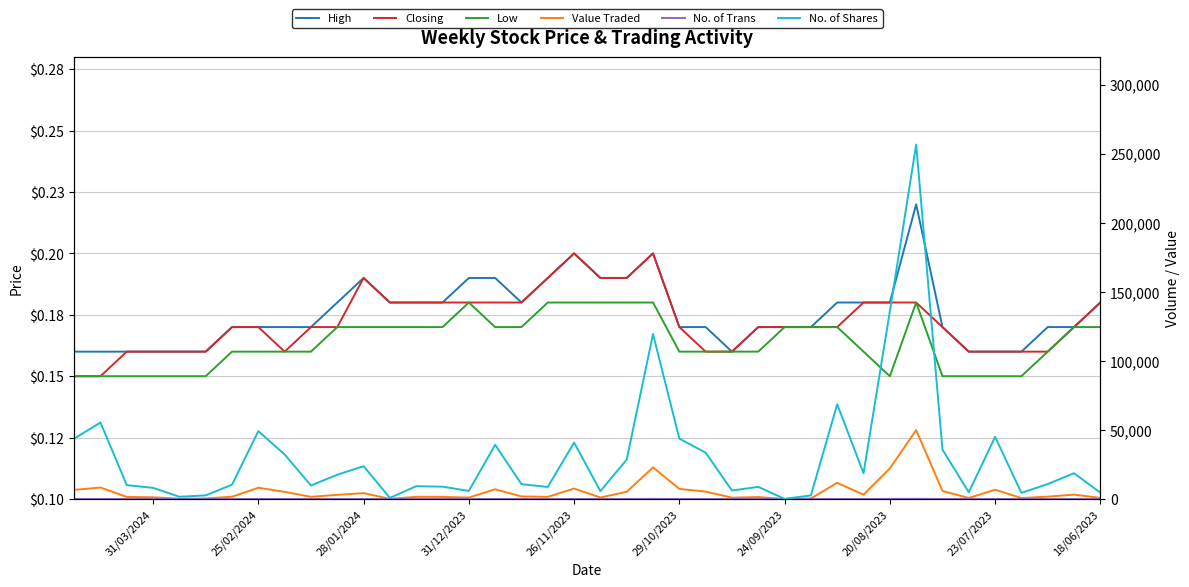

True or false: No. of Shares and Closing intersect in this chart.

False